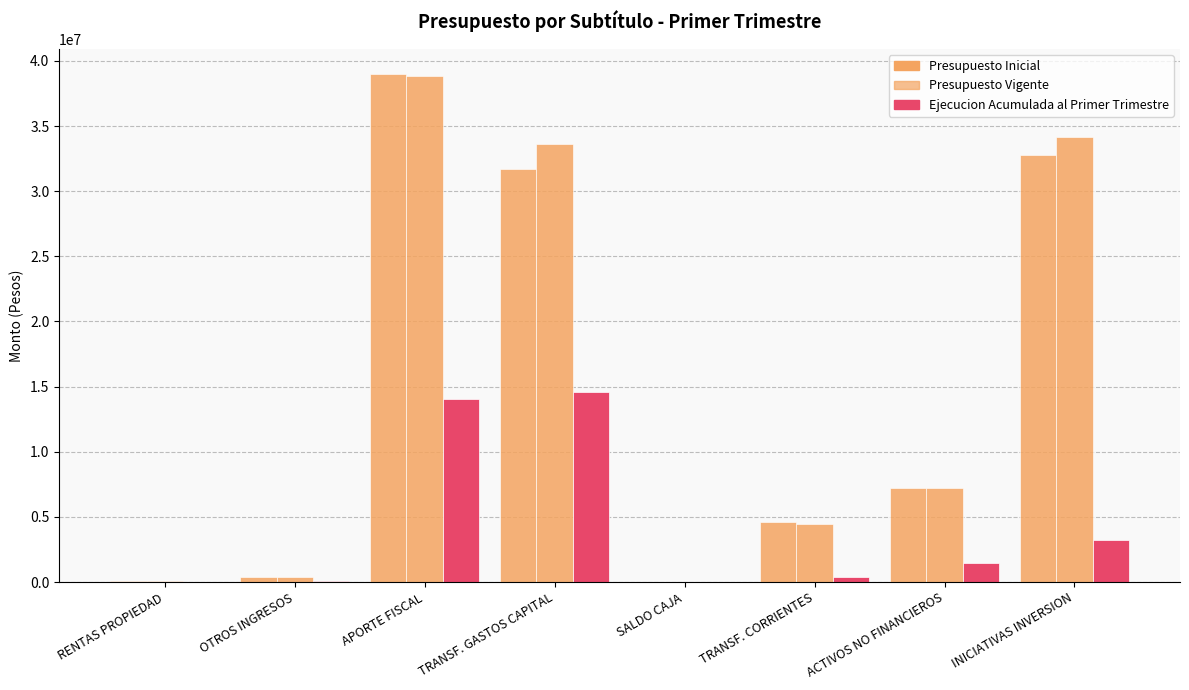

What is the difference between the highest and lowest values at RENTAS PROPIEDAD?

37014